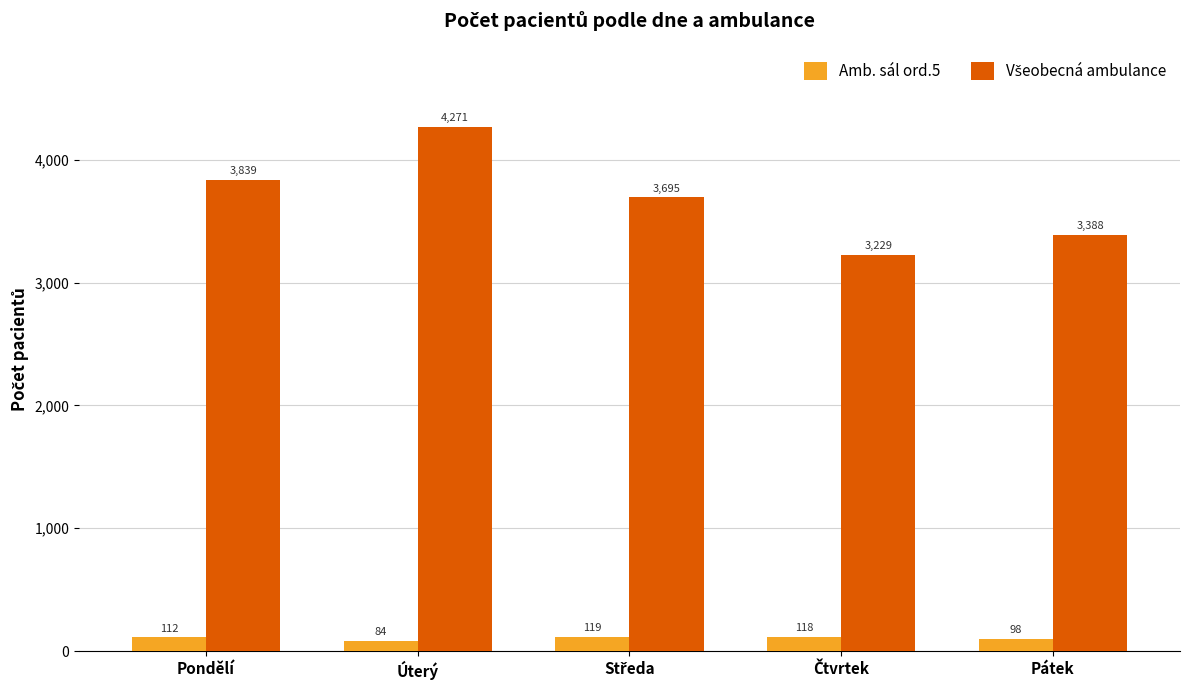

Where is Amb. sál ord.5 nearest to the value 101?

Pátek